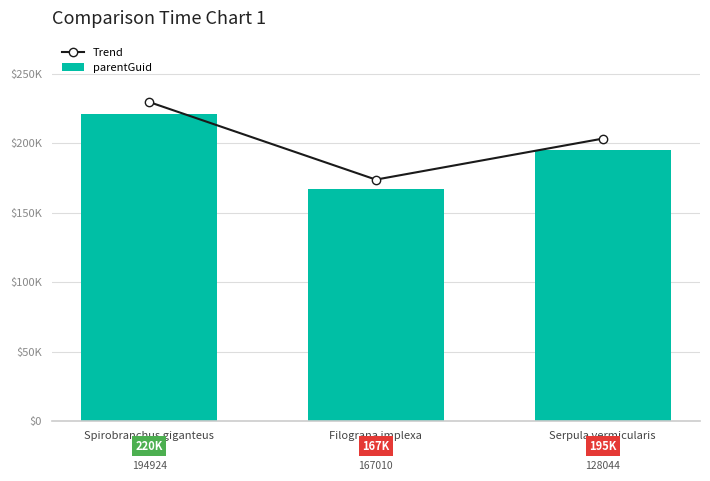

What is the difference between the maximum and second lowest values in the Trend series?

26346.3